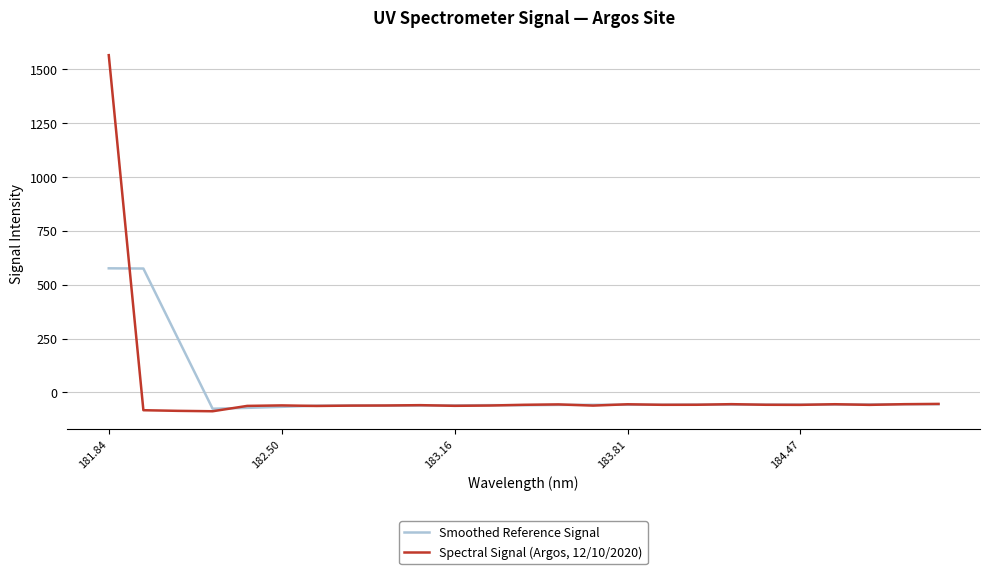

Does the chart have visible grid lines?

Yes